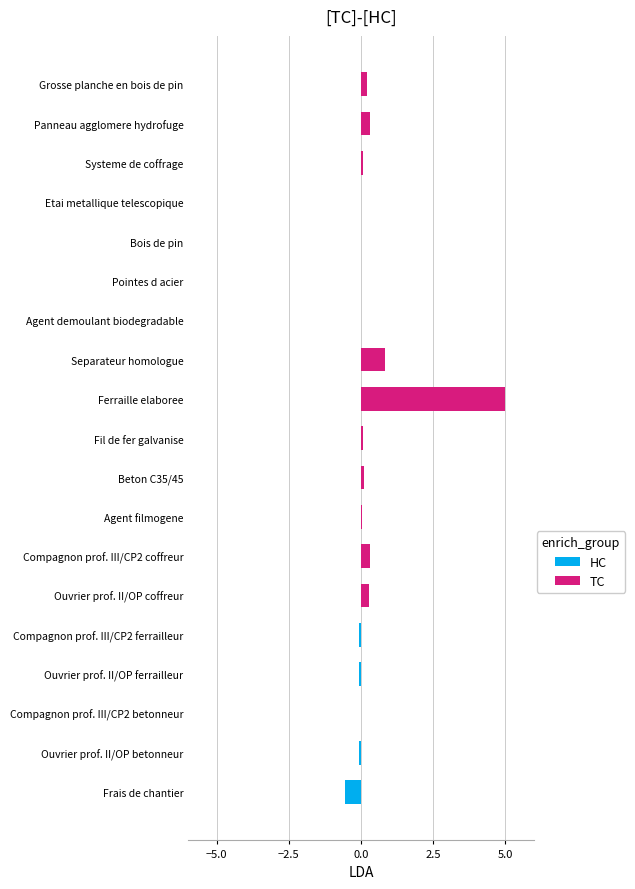

Which series changed the most between Grosse planche en bois de pin and Panneau agglomere hydrofuge?

TC